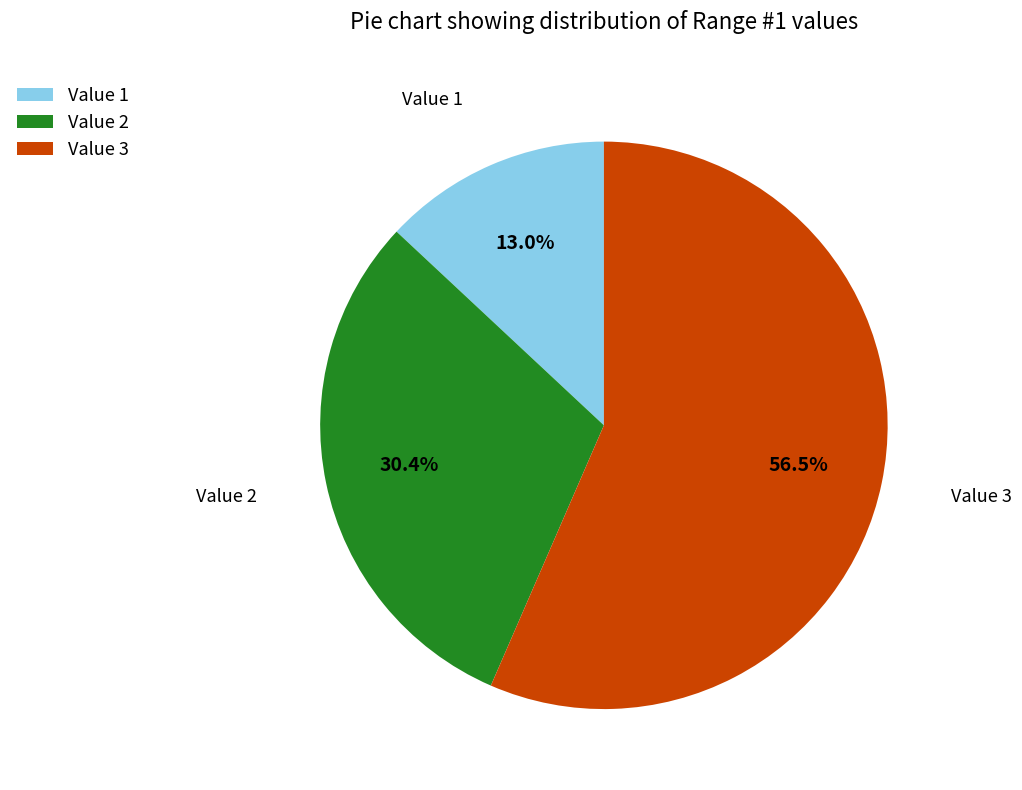

To the nearest percent, what percentage of the pie is Value 1?

13%